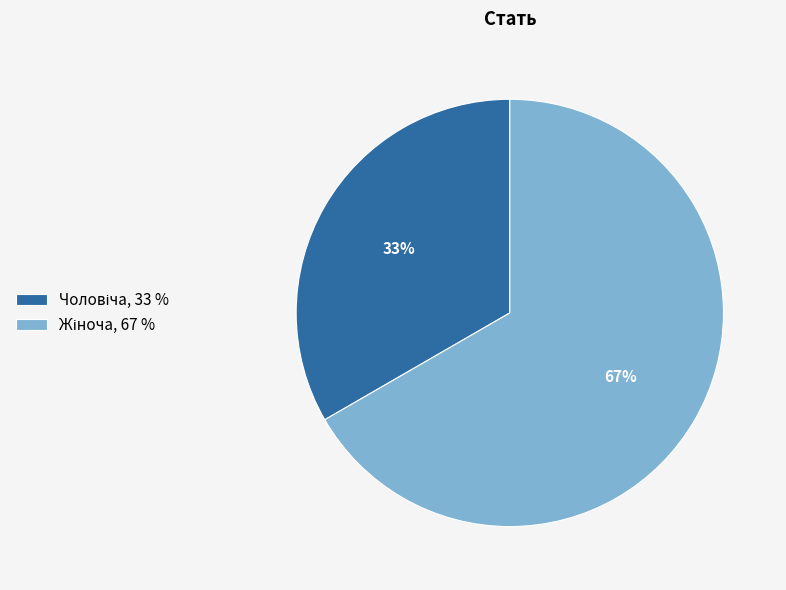

How many segments does this pie chart have?

2